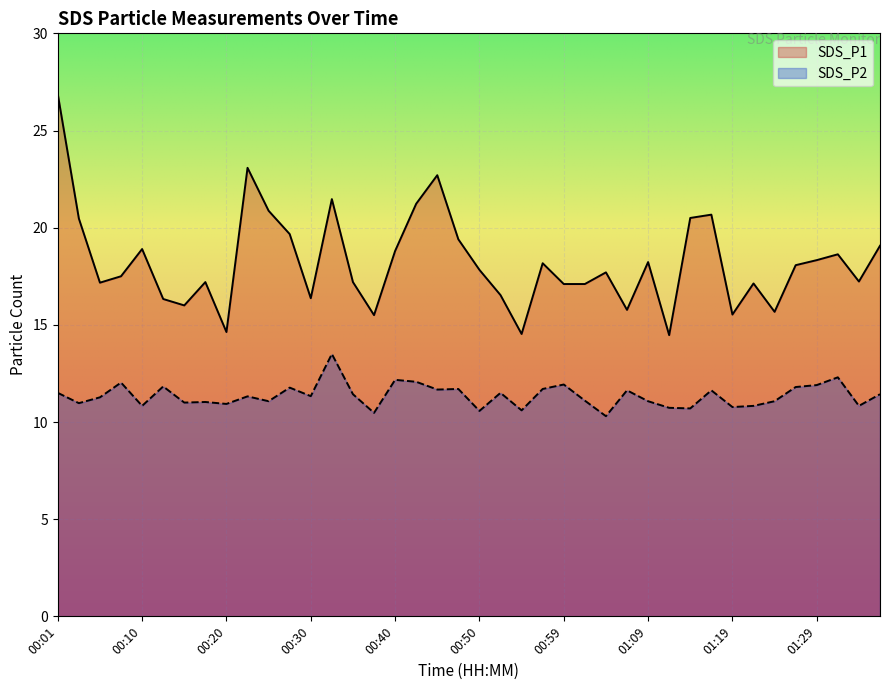

At which category is the sum across all series the highest?

00:01